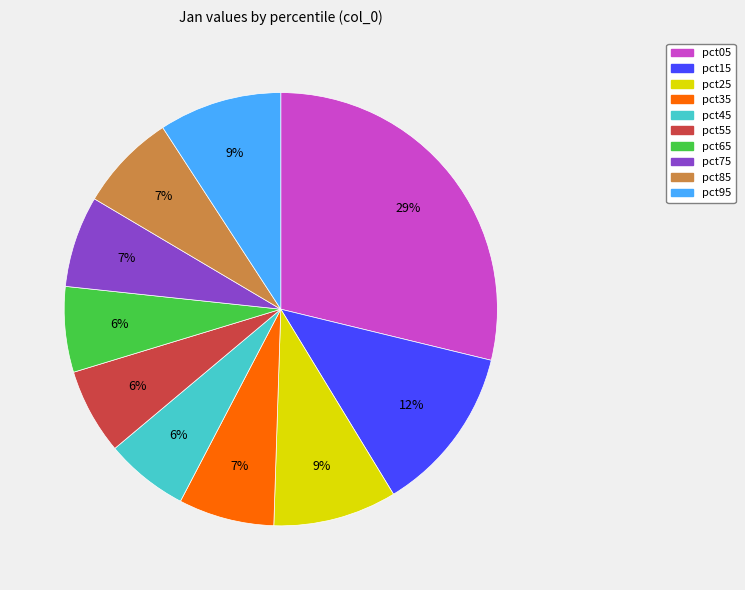

Is there any slice that represents more than half of the pie?

No